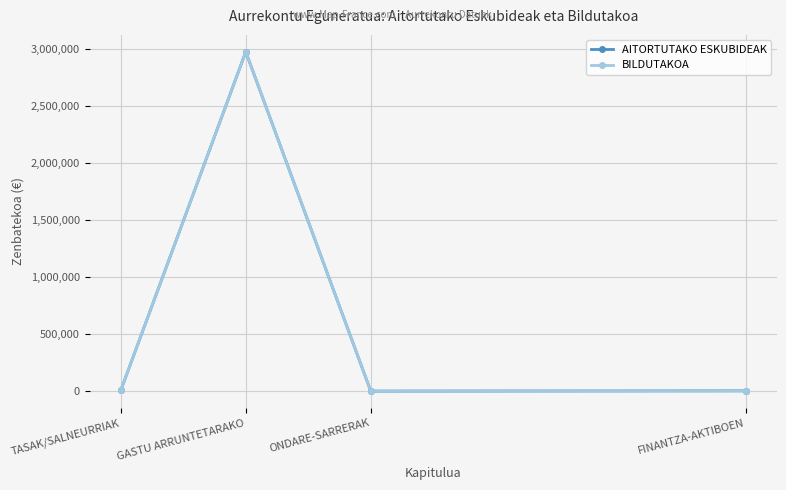

The value of BILDUTAKOA at FINANTZA-AKTIBOEN is 2500. True or false?

True